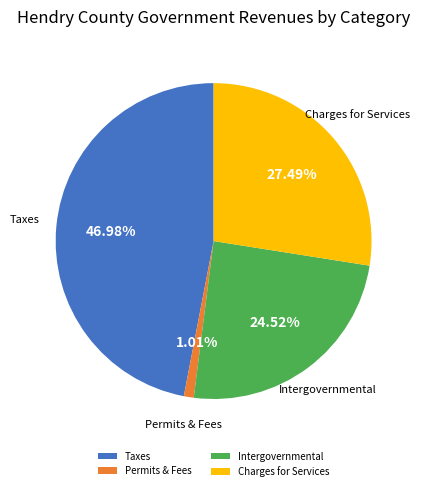

Count the number of slices in the pie.

4